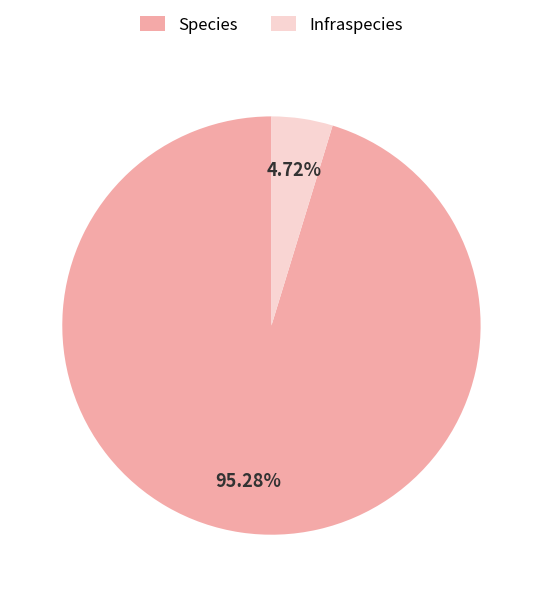

To the nearest percent, what is the combined percentage of Species and Infraspecies?

100%